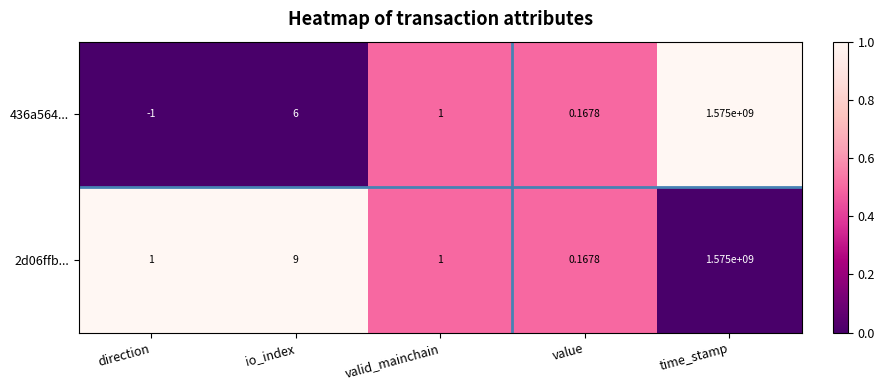

At which category does the chart reach its minimum across all series?

direction